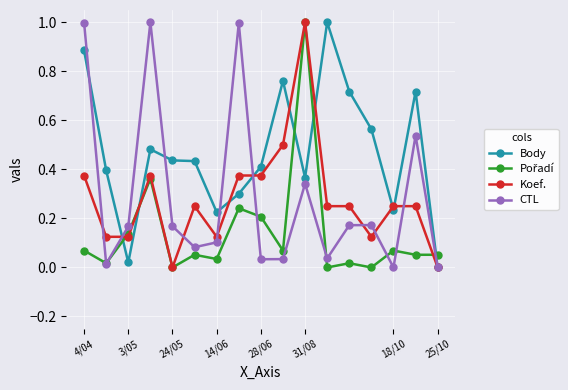

True or false: Body has more than 1 interior local peaks.

True